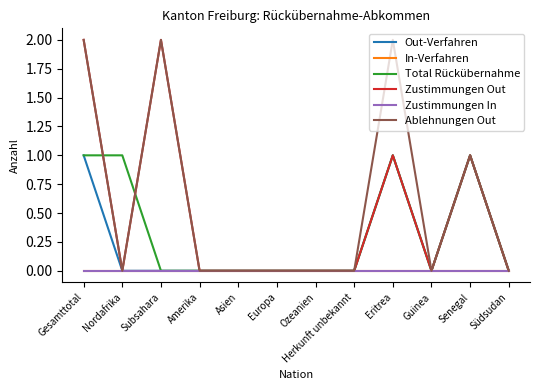

Is this an area chart (filled region under the line)?

No